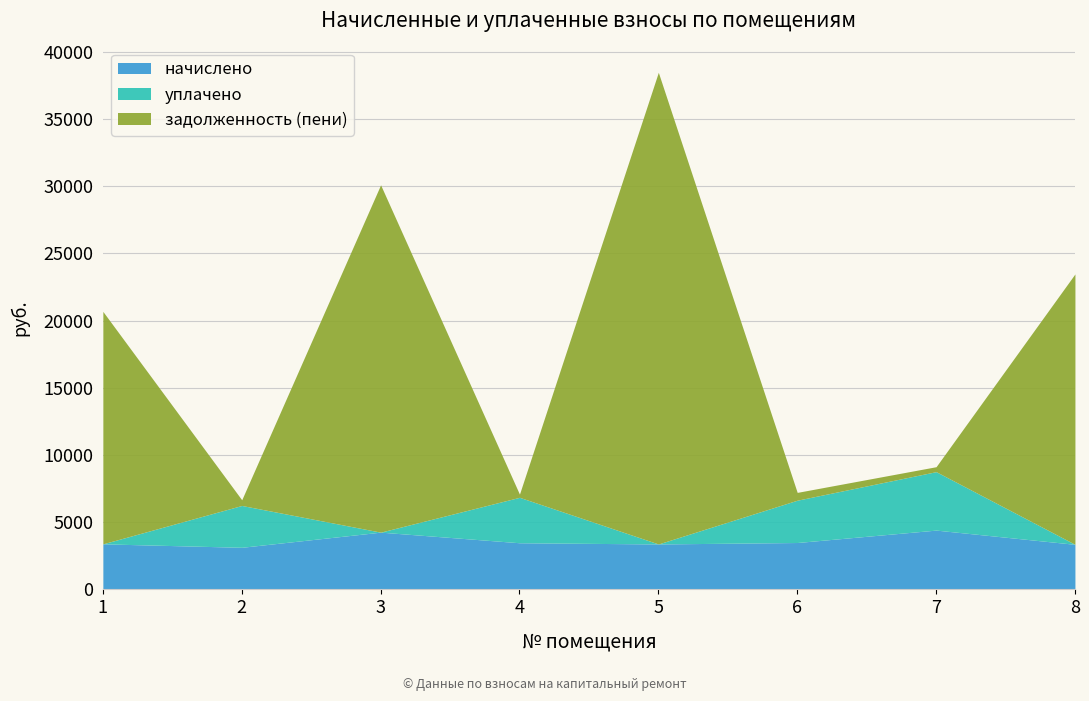

What are all the series names shown in the legend?

начислено, уплачено, задолженность (пени)